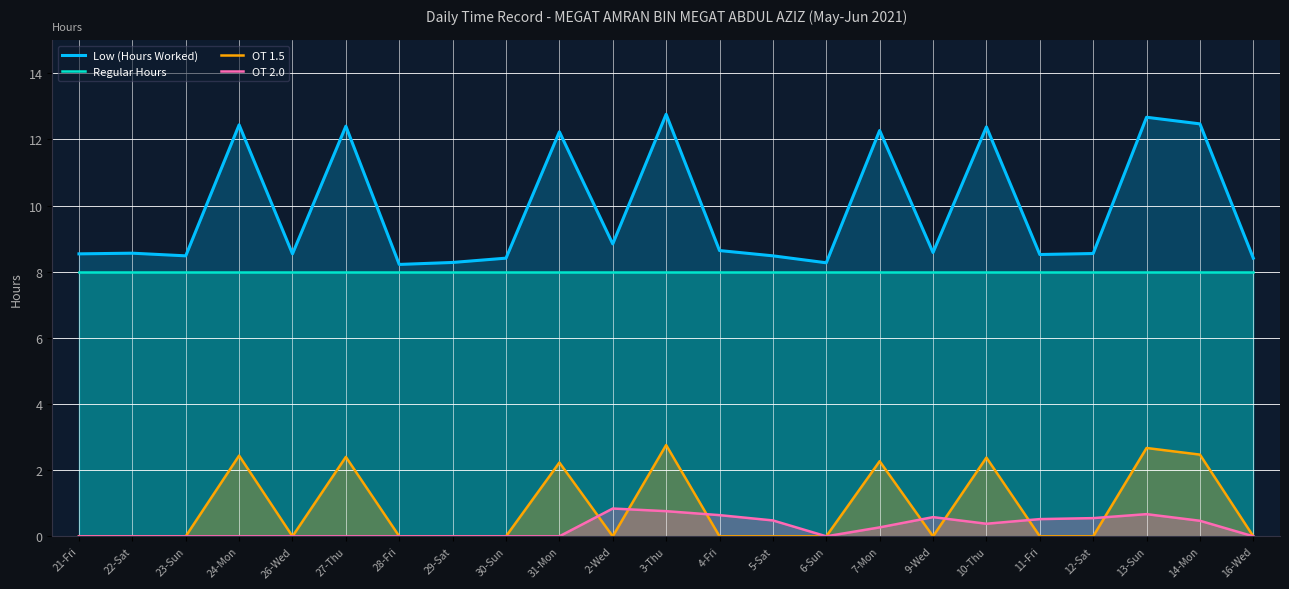

What is the average value of the Regular Hours series?

8.0